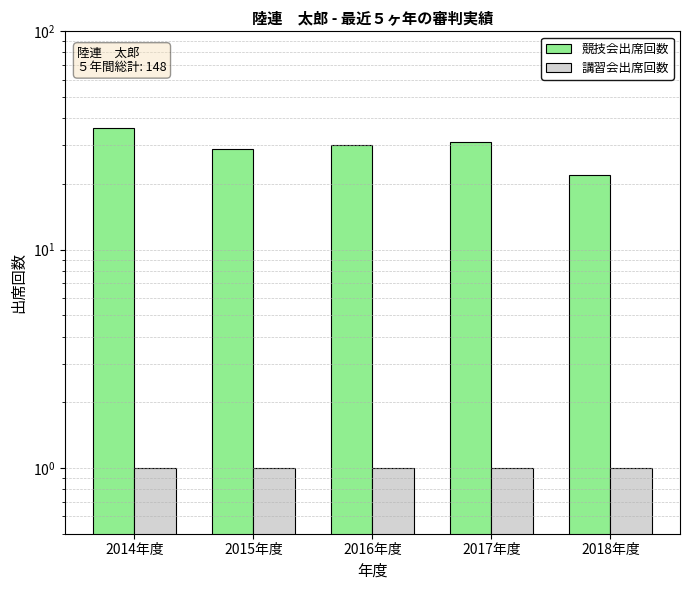

Rank the categories by 講習会出席回数 value from lowest to highest.

2014年度, 2015年度, 2016年度, 2017年度, 2018年度